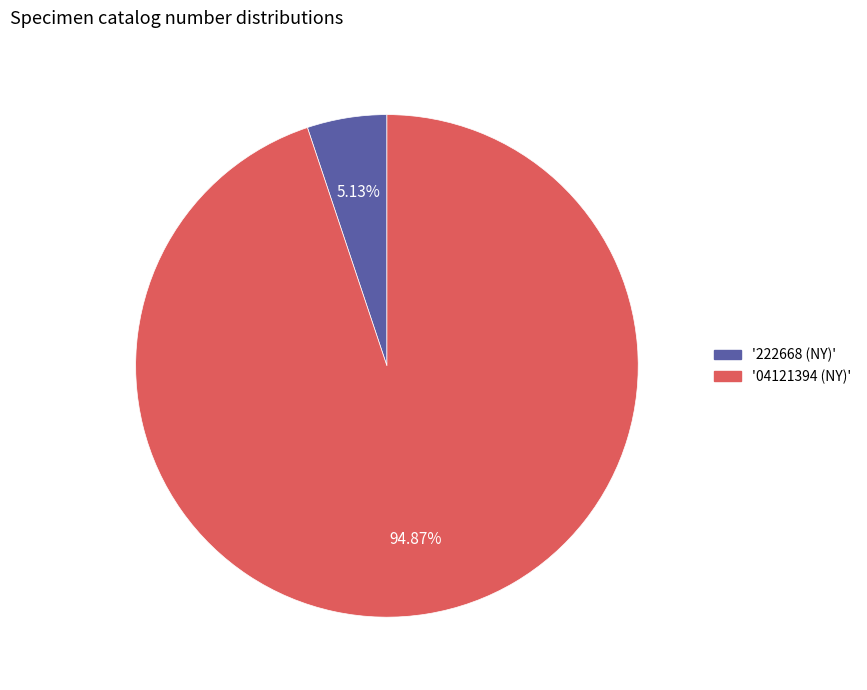

Does any single category account for the majority?

Yes